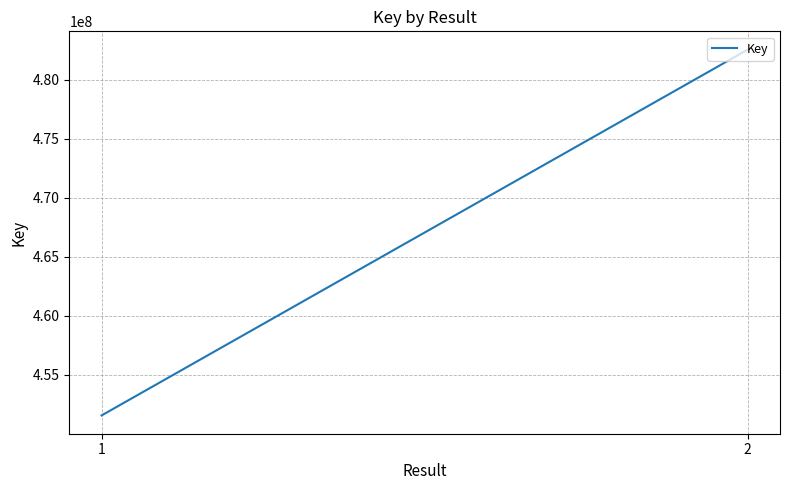

What is the change in value from 1 to 2?

+30981386